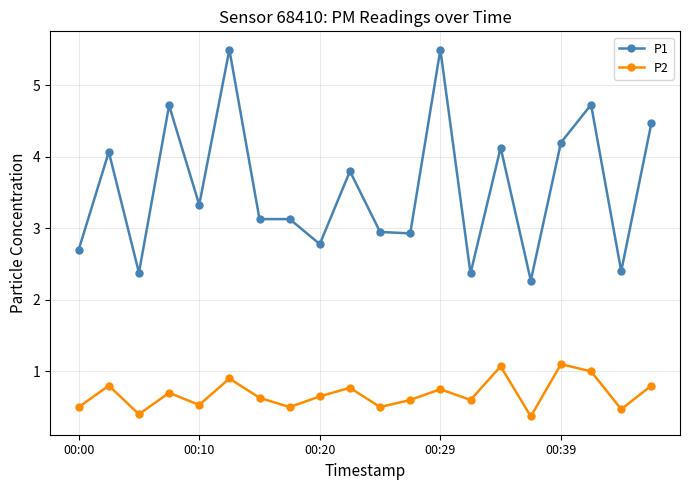

In P2, how many points are lower than both neighbors (excluding endpoints)?

7